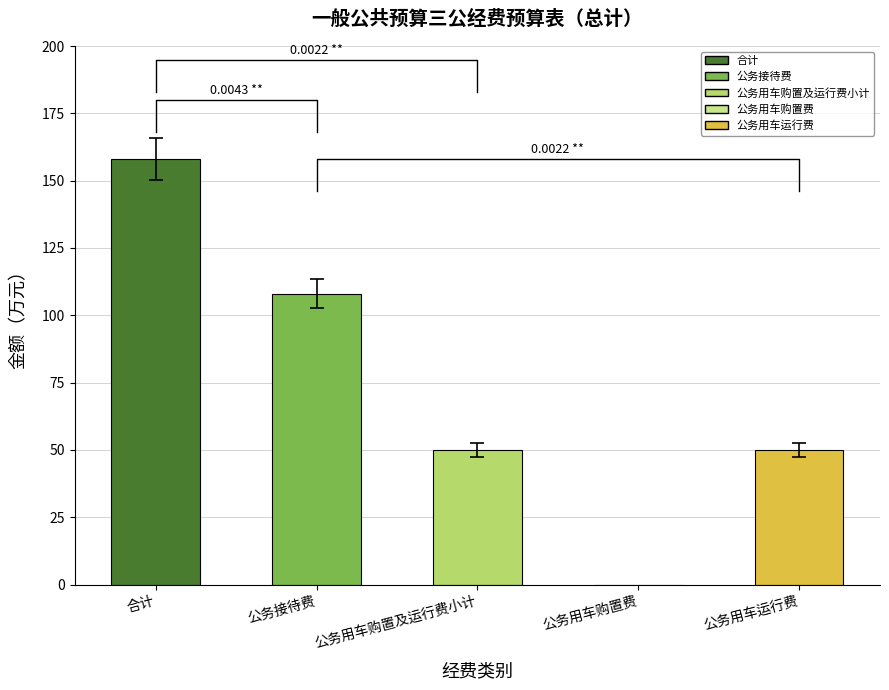

List the labels in order of value, largest first.

values, 1, 2, 4, 3